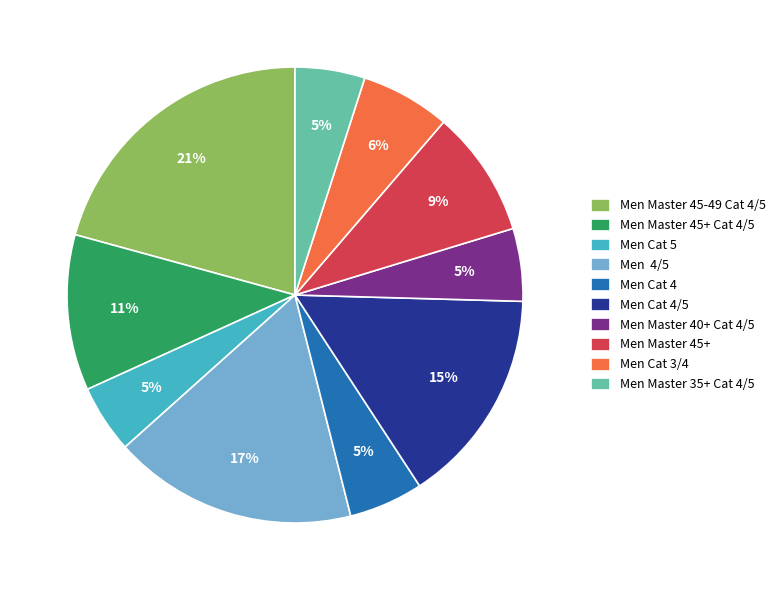

How many slices are in this pie chart?

10